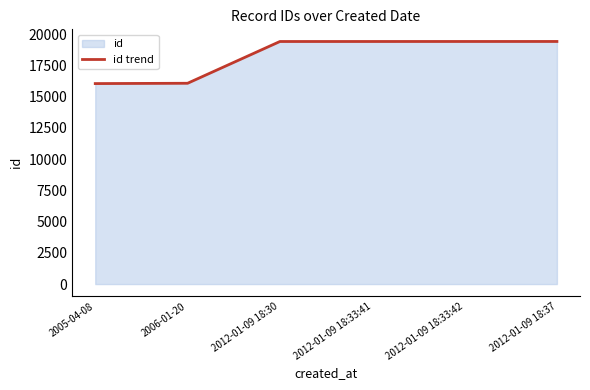

What is the difference between the second highest and second lowest values?

3346